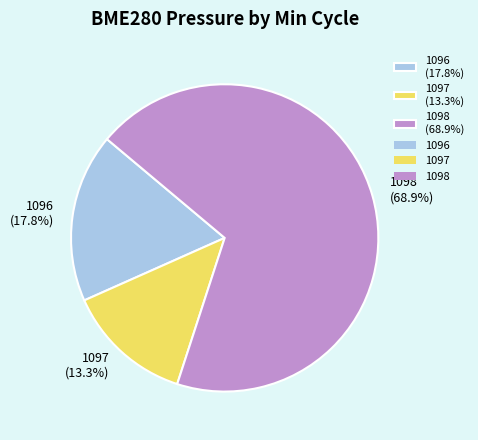

Approximately how many times larger is the value at 1096 compared to 1097?

1.3